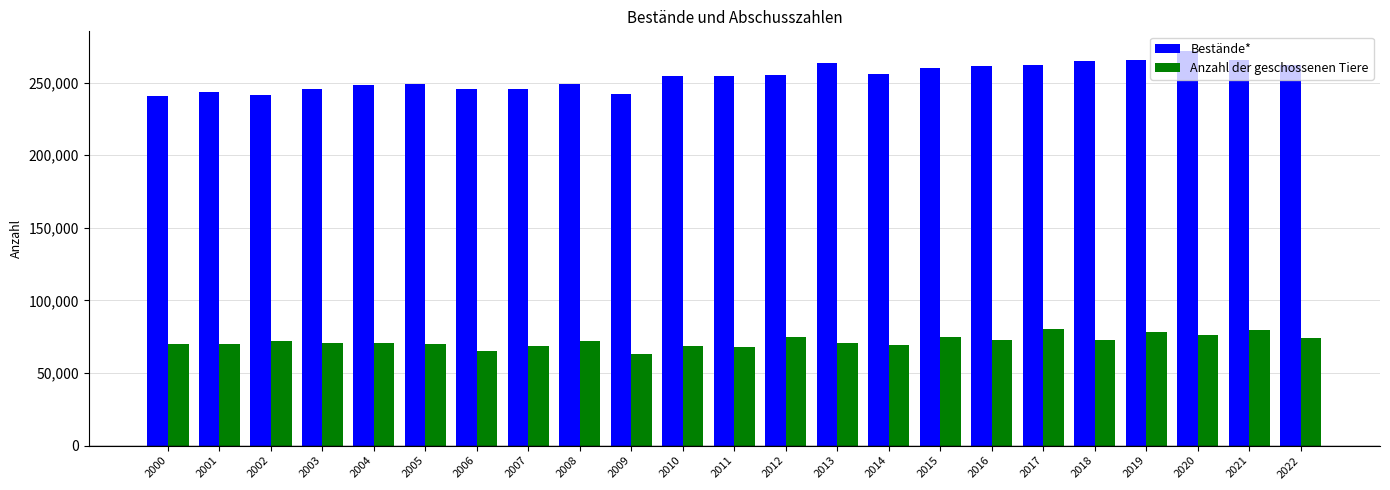

What is the difference between the maximum and minimum values in the Anzahl der geschossenen Tiere series?

17238